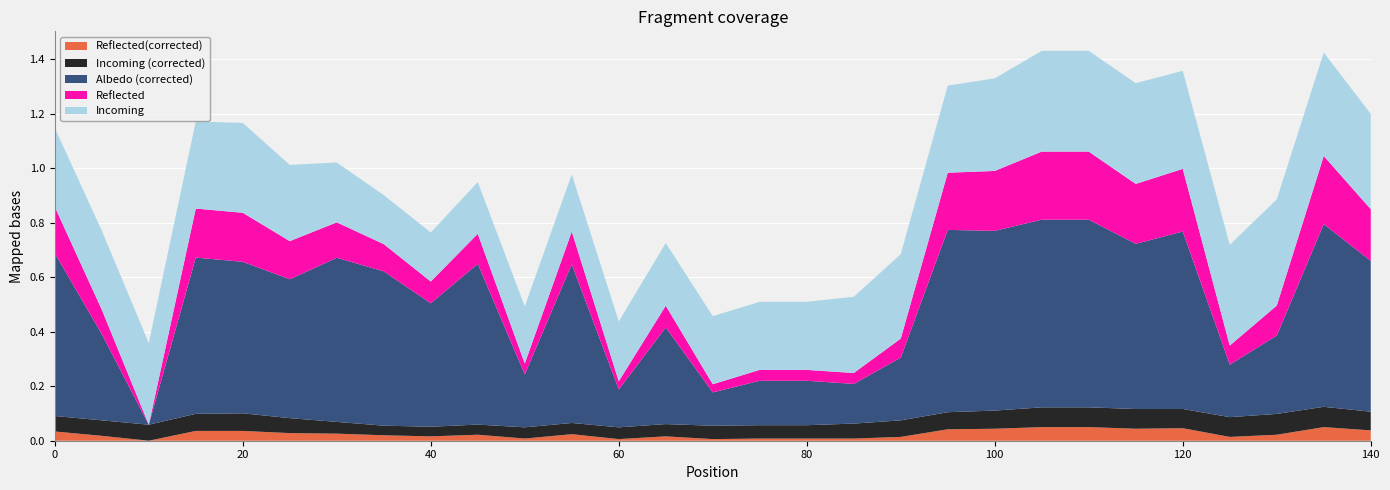

Reading left to right, list all the values displayed in this chart.

Albedo (corrected): 0.6	0.3	0.0	0.6	0.6	0.5	0.6	0.6	0.5	0.6	0.2	0.6	0.1	0.4	0.1	0.2	0.2	0.1	0.2	0.7	0.7	0.7	0.7	0.6	0.7	0.2	0.3	0.7	0.6
Incoming: 0.3	0.3	0.3	0.3	0.3	0.3	0.2	0.2	0.2	0.2	0.2	0.2	0.2	0.2	0.2	0.2	0.2	0.3	0.3	0.3	0.3	0.4	0.4	0.4	0.4	0.4	0.4	0.4	0.3
Incoming (corrected): 0.1	0.1	0.1	0.1	0.1	0.1	0.0	0.0	0.0	0.0	0.0	0.0	0.0	0.0	0.0	0.0	0.0	0.1	0.1	0.1	0.1	0.1	0.1	0.1	0.1	0.1	0.1	0.1	0.1
Reflected: 0.2	0.1	0.0	0.2	0.2	0.1	0.1	0.1	0.1	0.1	0.0	0.1	0.0	0.1	0.0	0.0	0.0	0.0	0.1	0.2	0.2	0.2	0.2	0.2	0.2	0.1	0.1	0.2	0.2
Reflected(corrected): 0.0	0.0	0.0	0.0	0.0	0.0	0.0	0.0	0.0	0.0	0.0	0.0	0.0	0.0	0.0	0.0	0.0	0.0	0.0	0.0	0.0	0.1	0.1	0.0	0.0	0.0	0.0	0.1	0.0